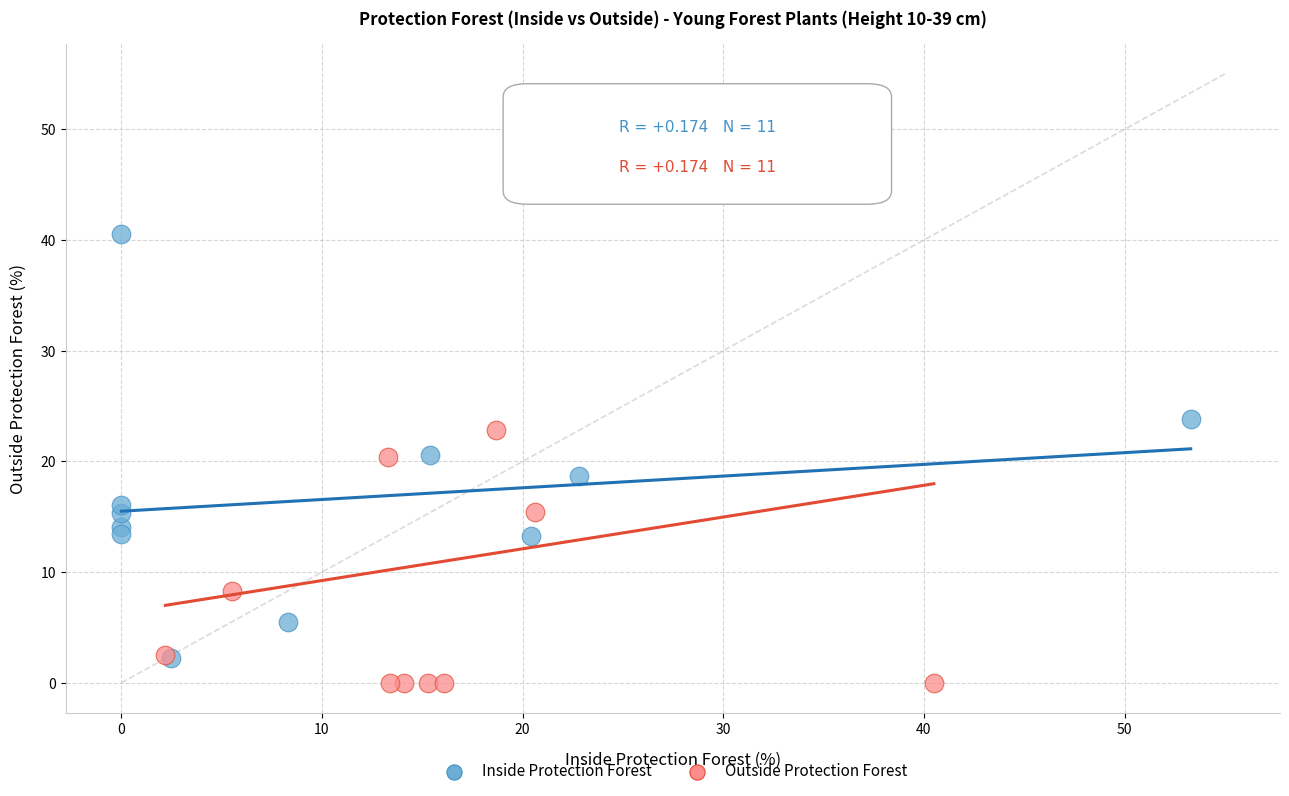

Which series reaches the maximum Y coordinate?

Outside Protection Forest